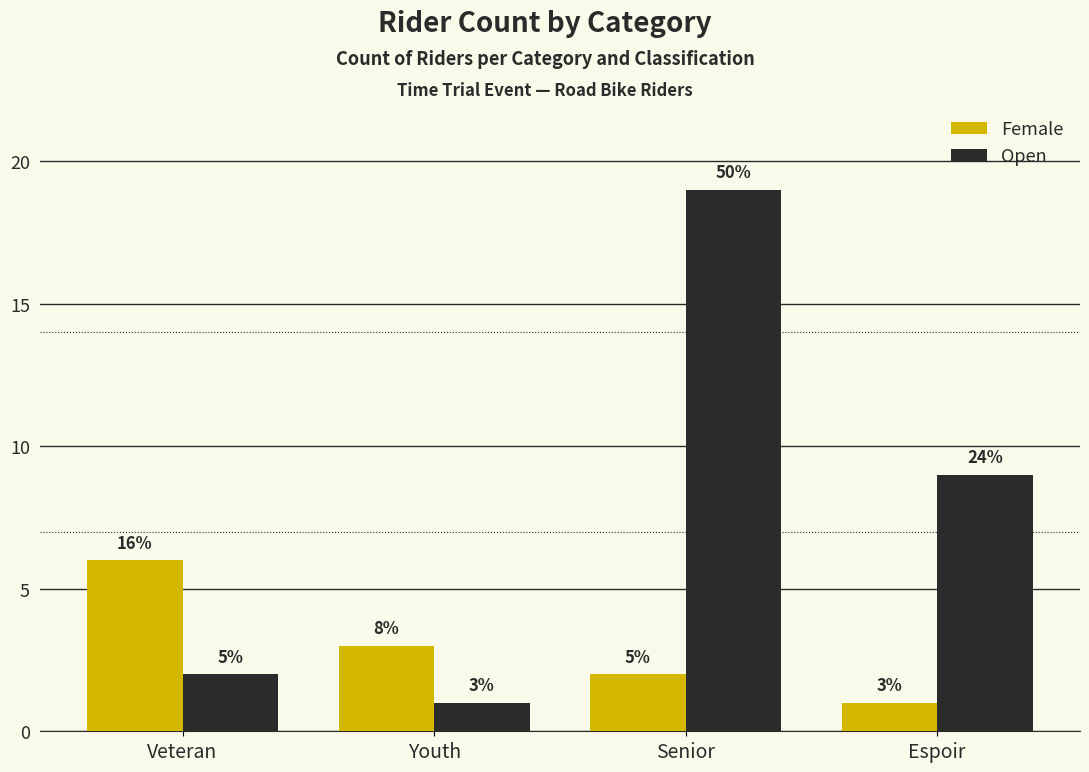

Does the chart contain any negative values?

No